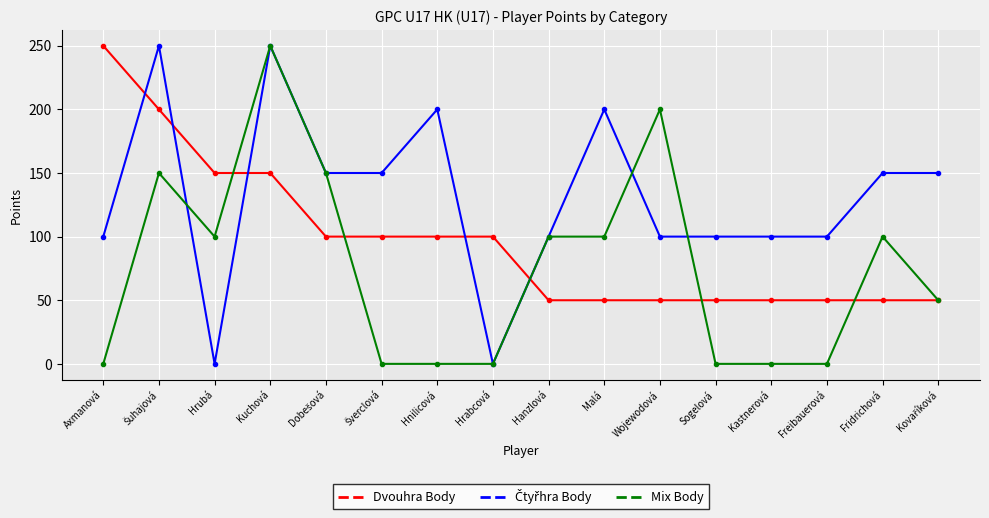

What is the maximum value shown in the chart?

250